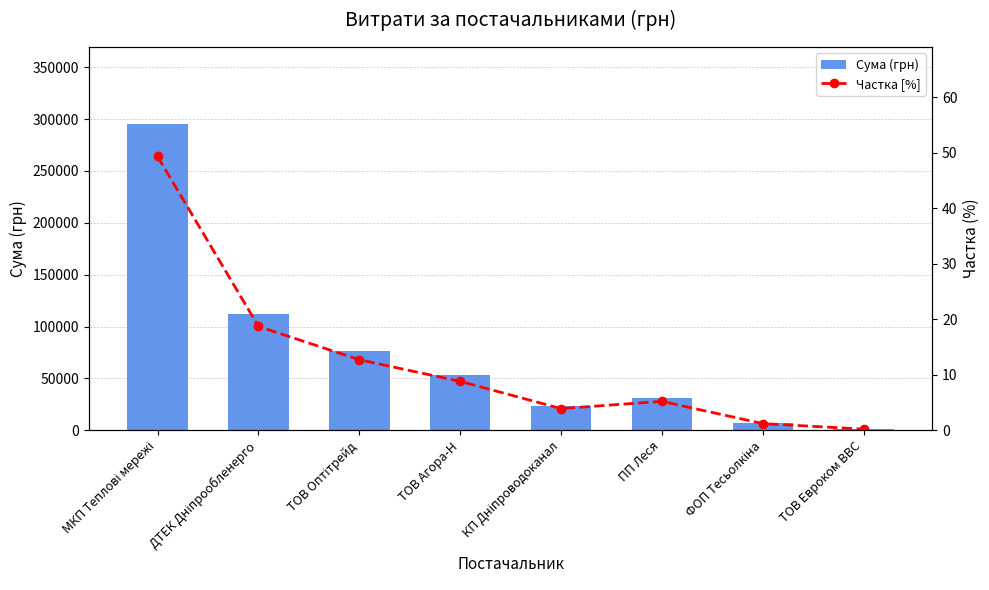

Between ТОВ Евроком ВВС and ПП Леся, which is larger?

ПП Леся